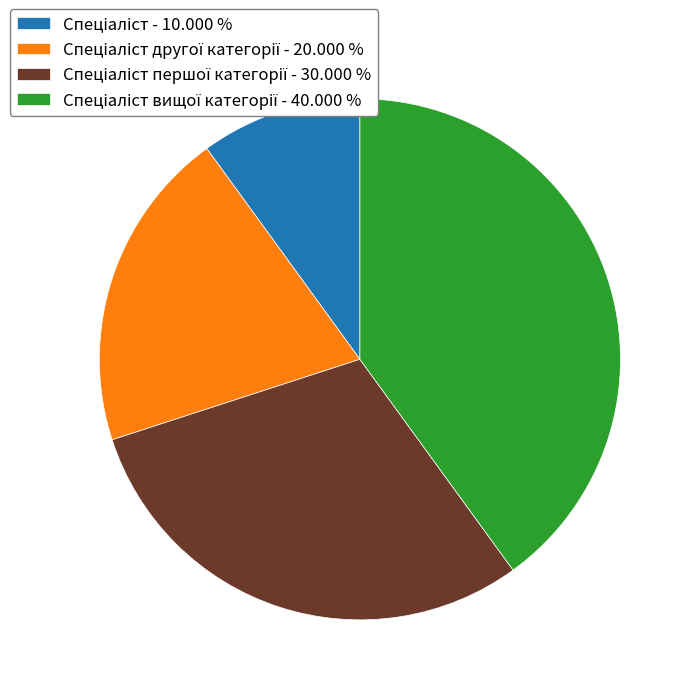

Does any single category account for the majority?

No